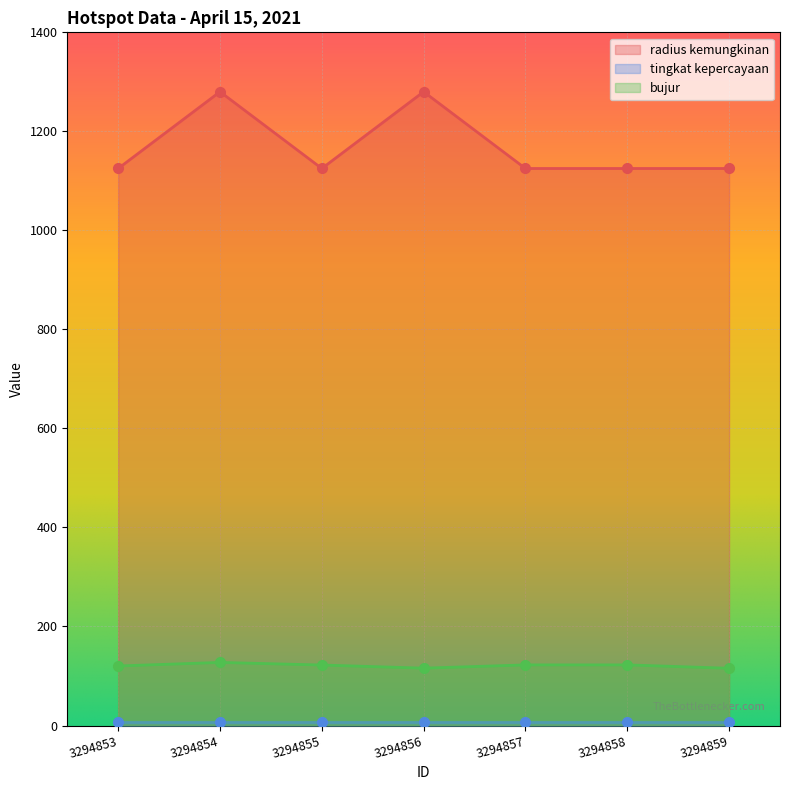

Does the chart display data point markers on the line(s)?

Yes